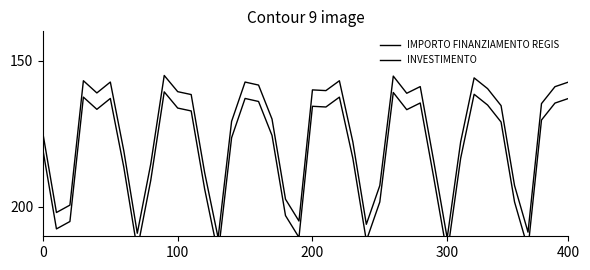

What are all the series names shown in the legend?

IMPORTO FINANZIAMENTO REGIS, INVESTIMENTO